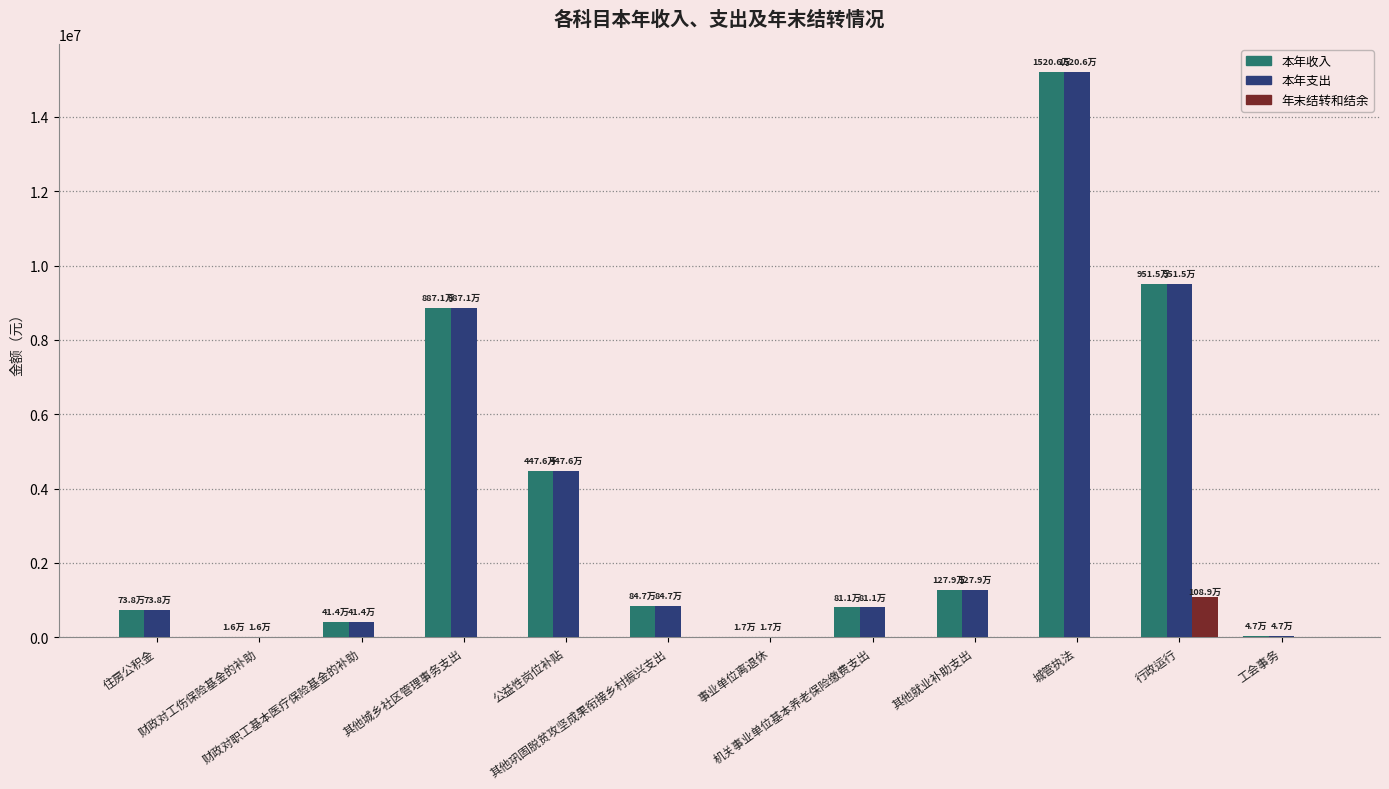

What is the sum of all 本年收入 values?

42236564.8